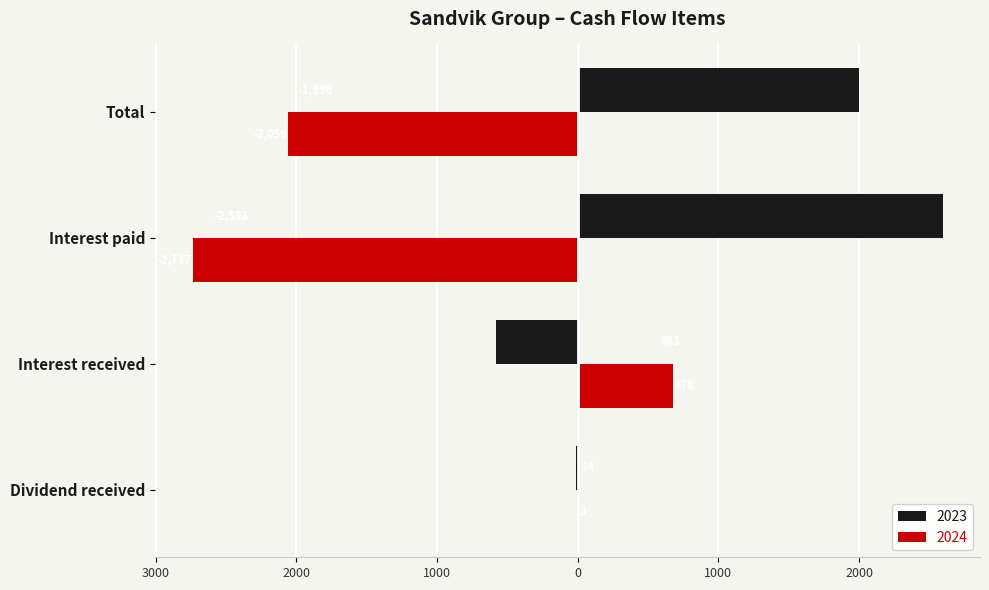

Which category has the highest value across all series?

Interest paid